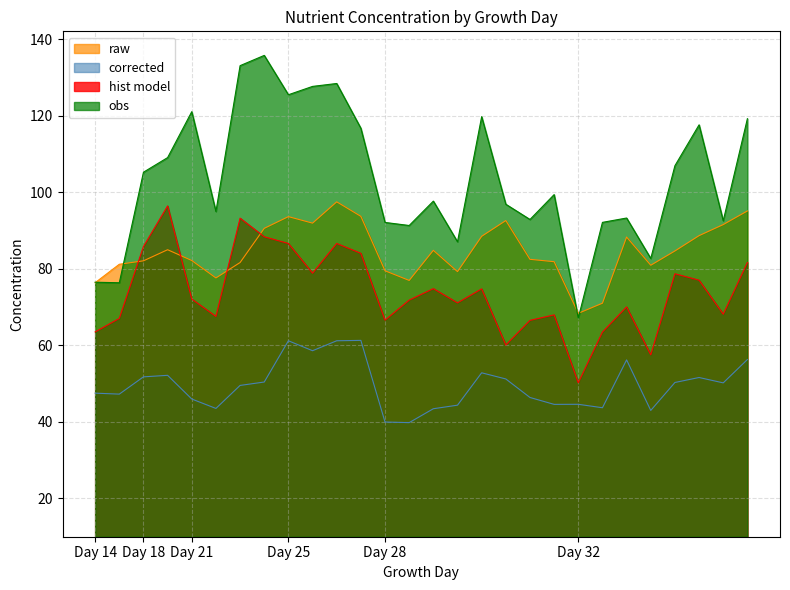

In hist model, how many points are higher than both neighbors (excluding endpoints)?

8